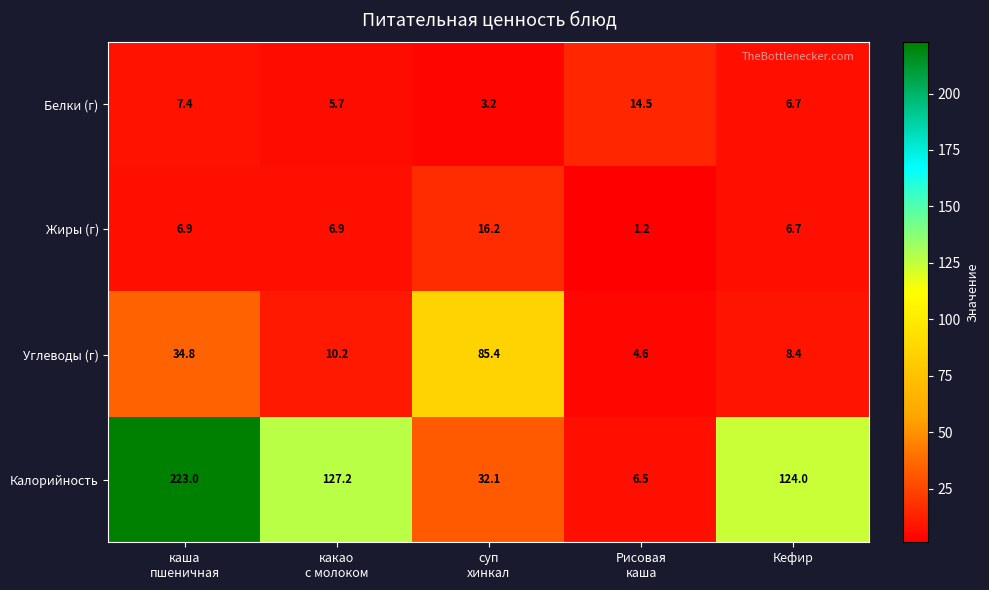

At which category is the sum across all series the highest?

каша
пшеничная